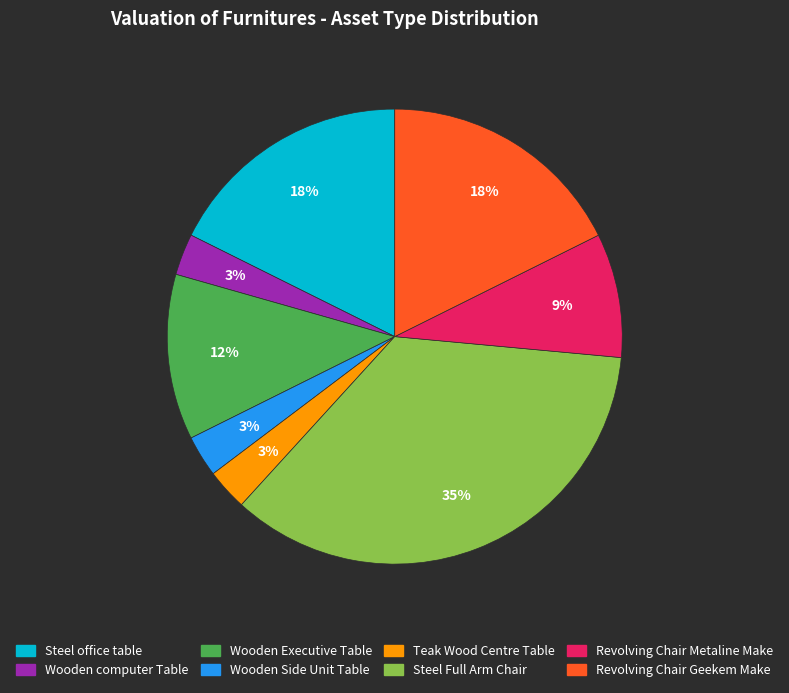

Combined, do Revolving Chair Metaline Make and Revolving Chair Geekem Make account for over 50%?

No